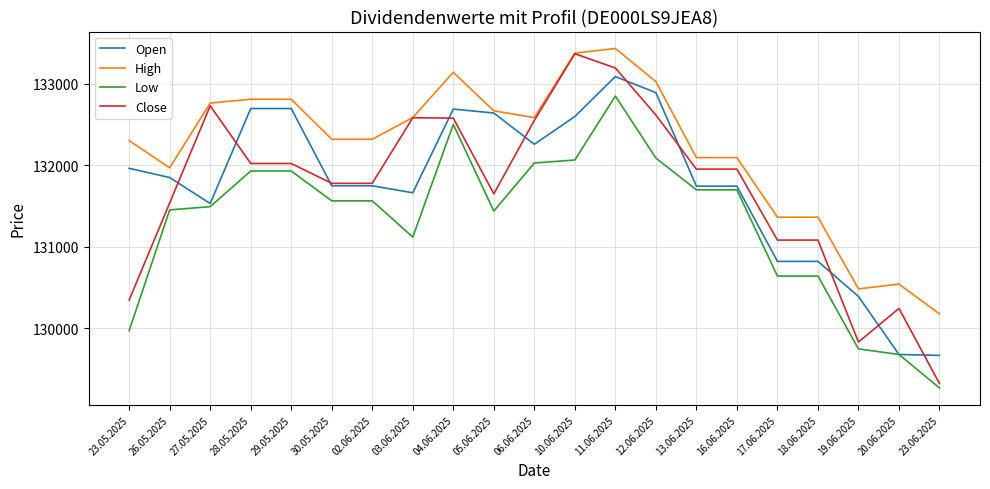

Which series has the largest range (max minus min)?

Close